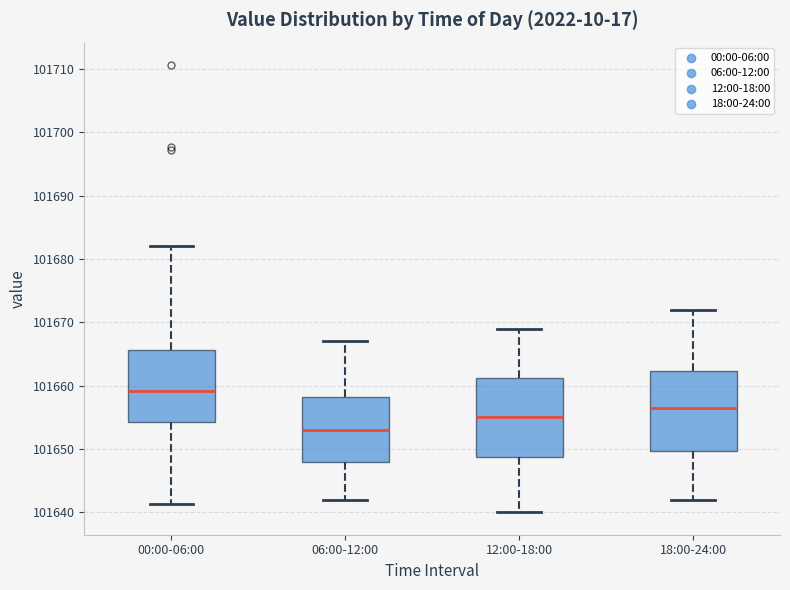

Where is the lower edge of the box for 00:00-06:00 on the y-axis? The values are not printed on the chart, so give them approximately, as read against the axis.

101654